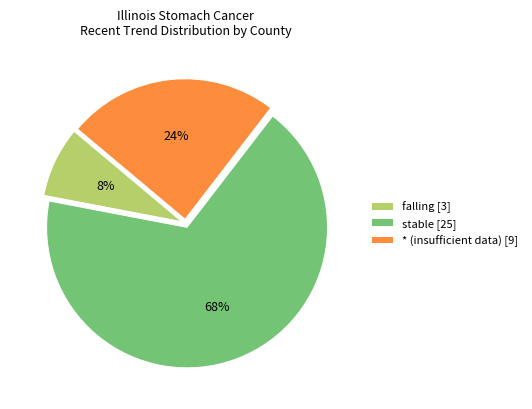

To the nearest percent, what is the combined percentage of * (insufficient data) [9] and stable [25]?

92%